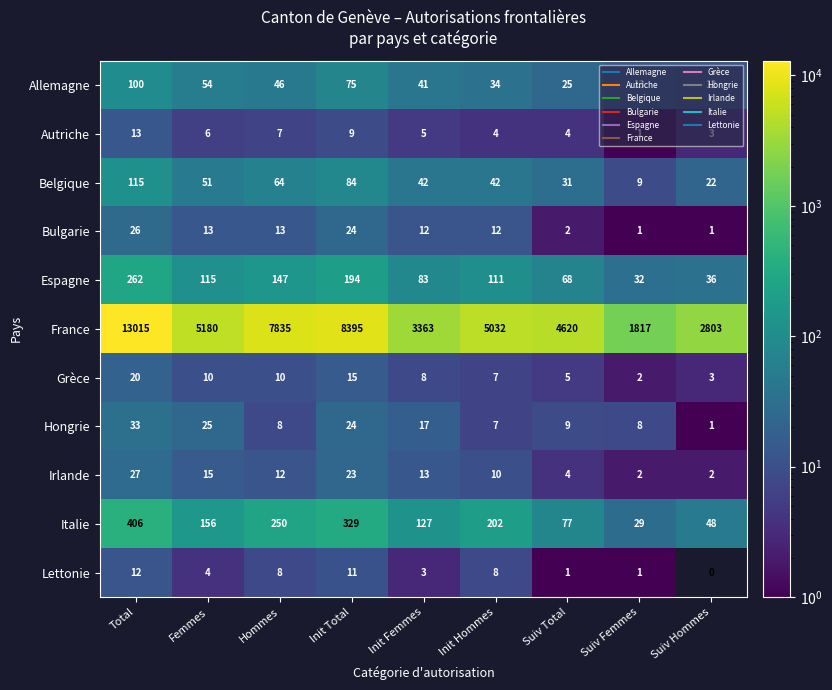

At which category does the chart reach its peak across all series?

Total